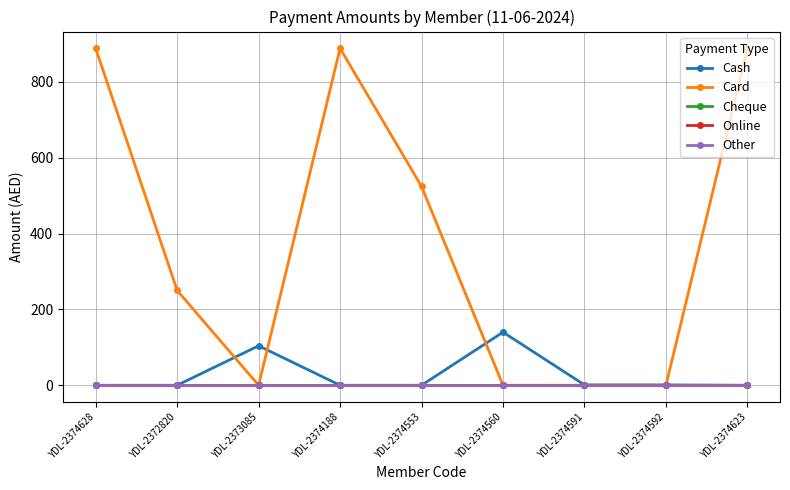

Is this an area chart (filled region under the line)?

No